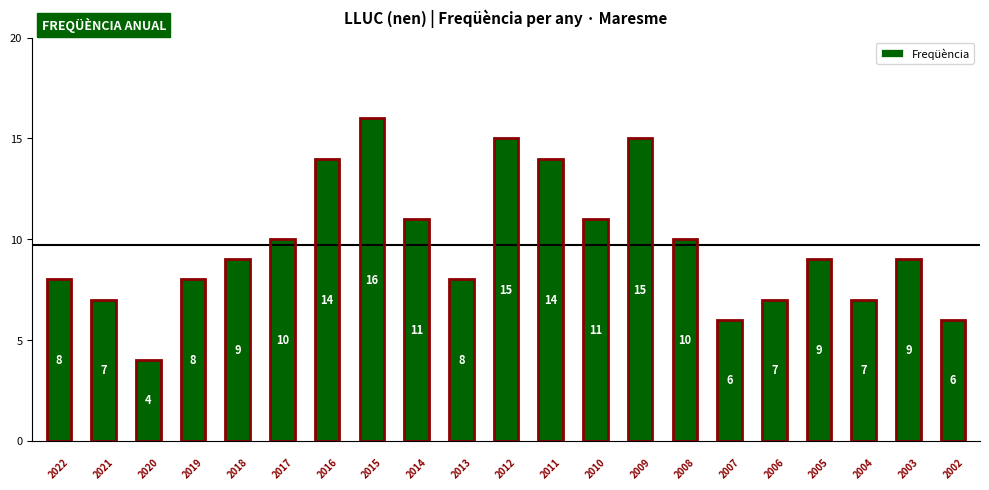

What is the sum of all values?

204